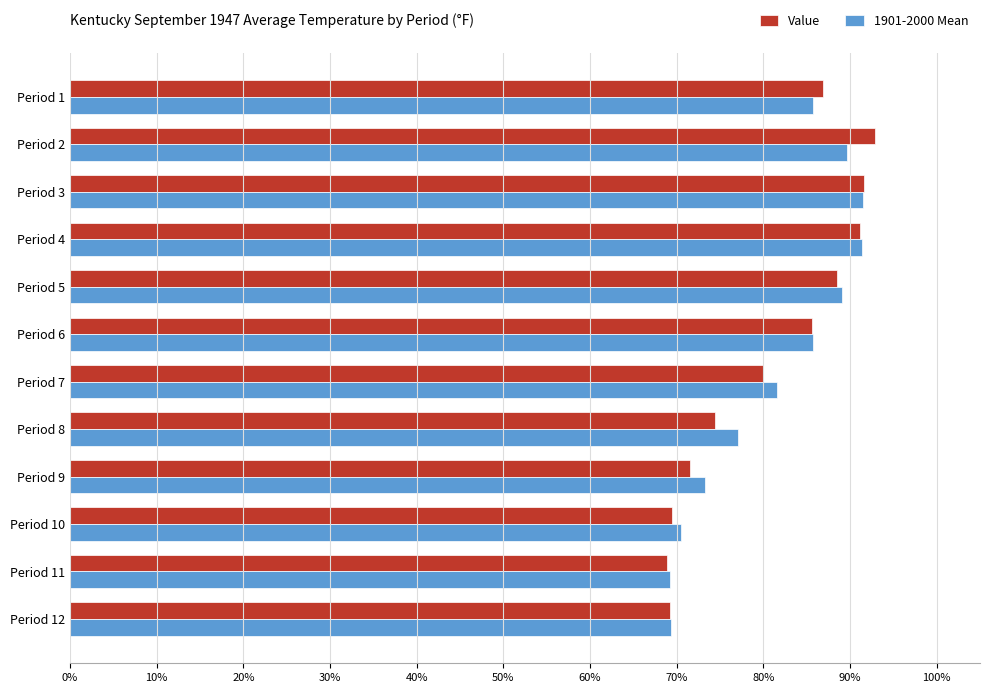

What are all the series names shown in the legend?

Value, 1901-2000 Mean